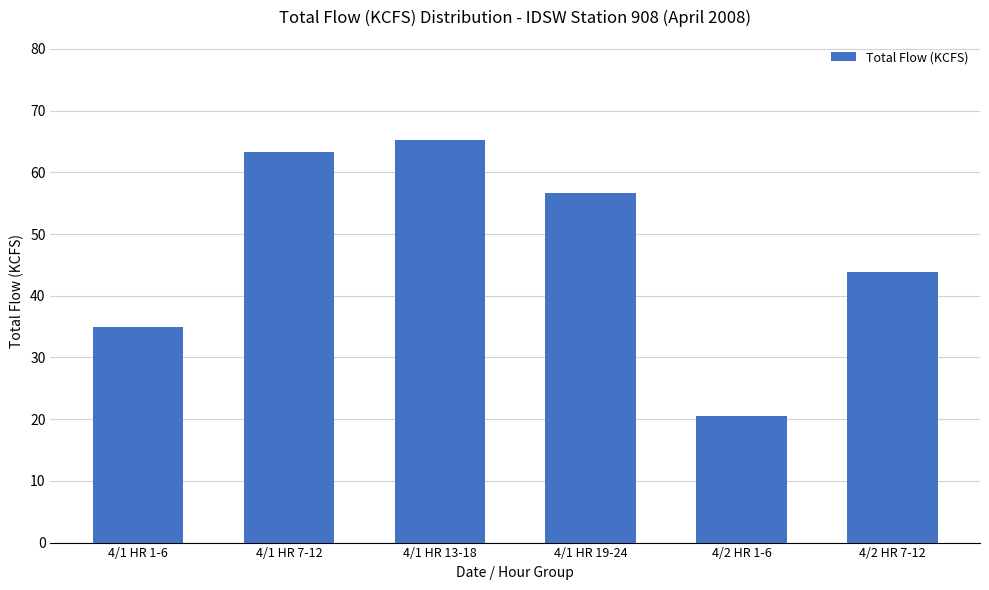

List the labels in order of value, largest first.

4/1 HR 13-18, 4/1 HR 7-12, 4/1 HR 19-24, 4/2 HR 7-12, 4/1 HR 1-6, 4/2 HR 1-6